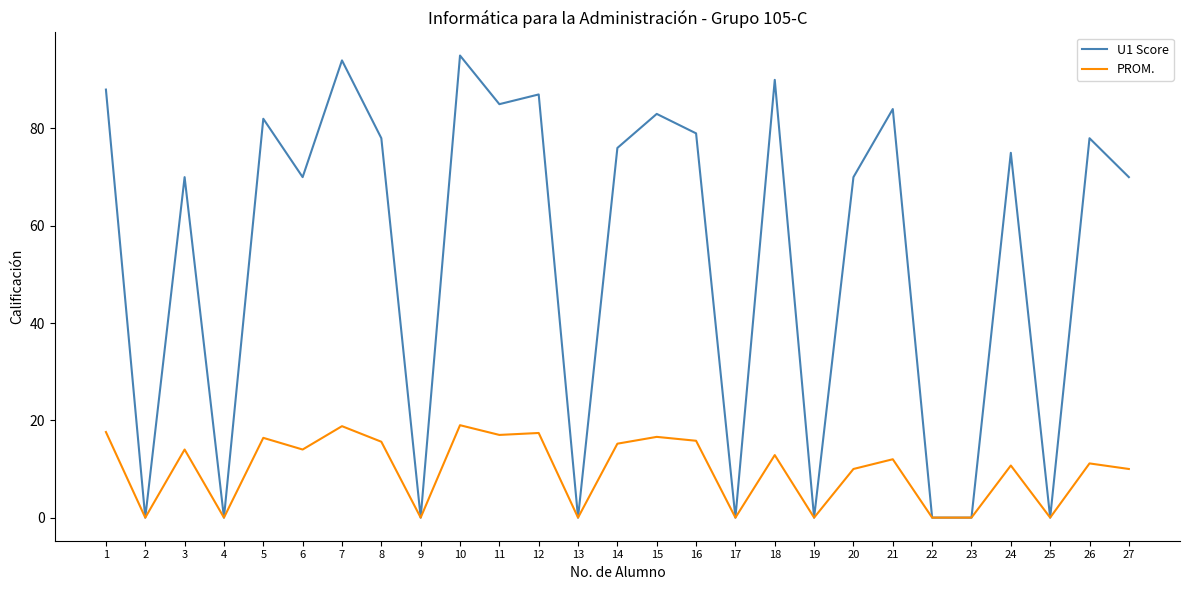

Which series changed the most between 13 and 21?

U1 Score